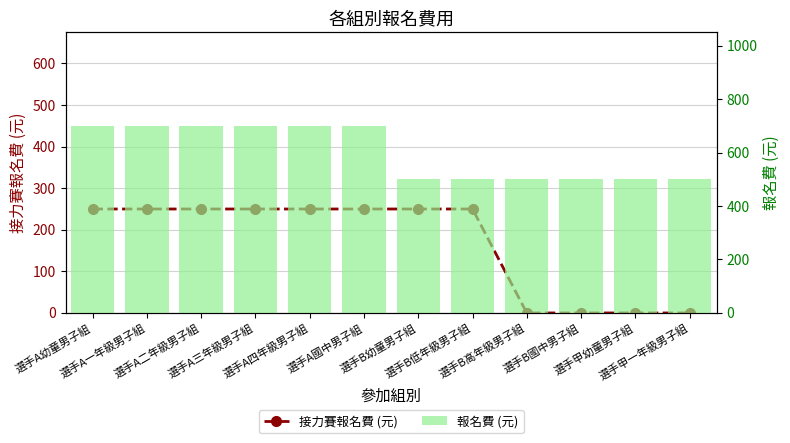

What is the label of the 2nd bar from the right?

選手甲幼童男子組